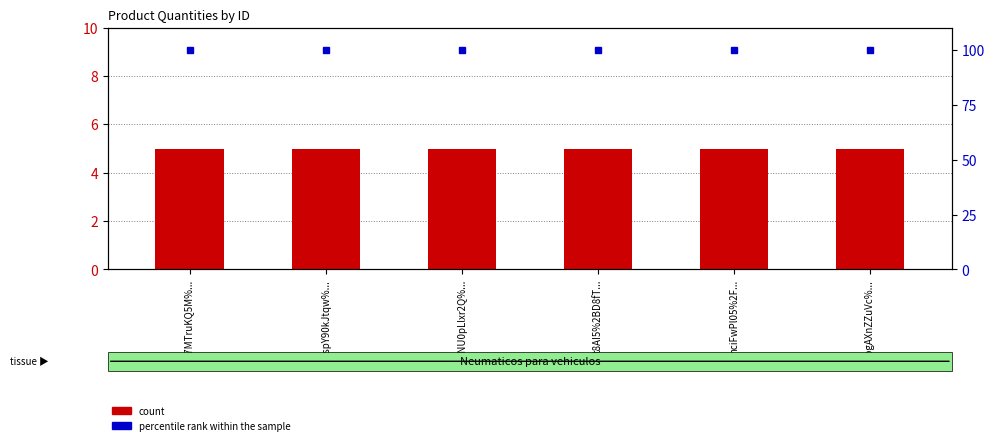

What is the sum of all count values?

30